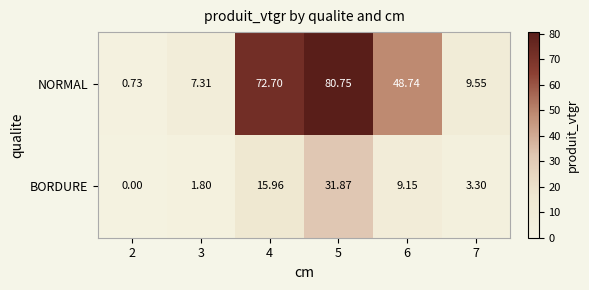

At which category is the sum across all series the highest?

5